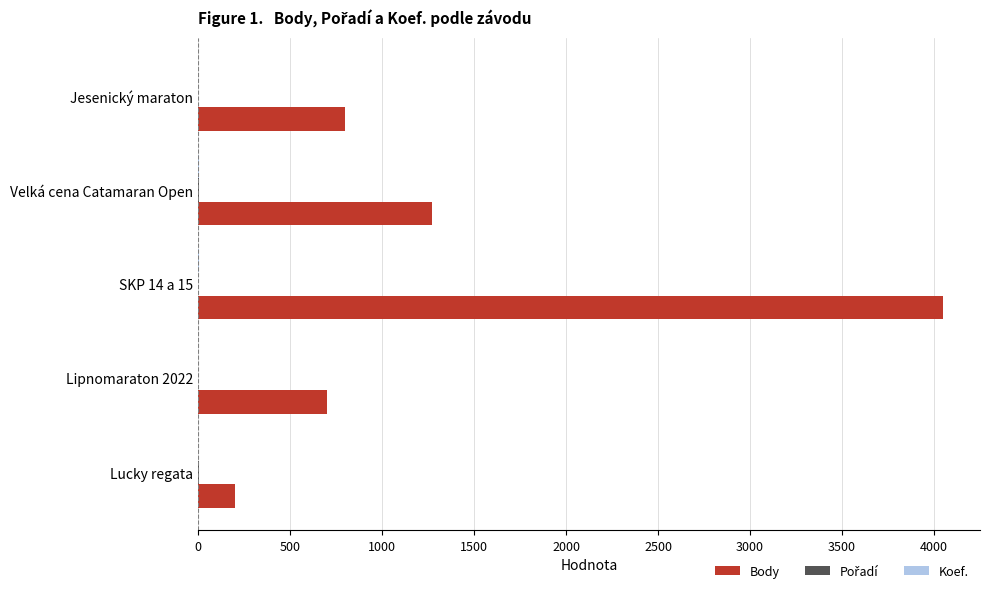

What is the greatest value displayed?

4047